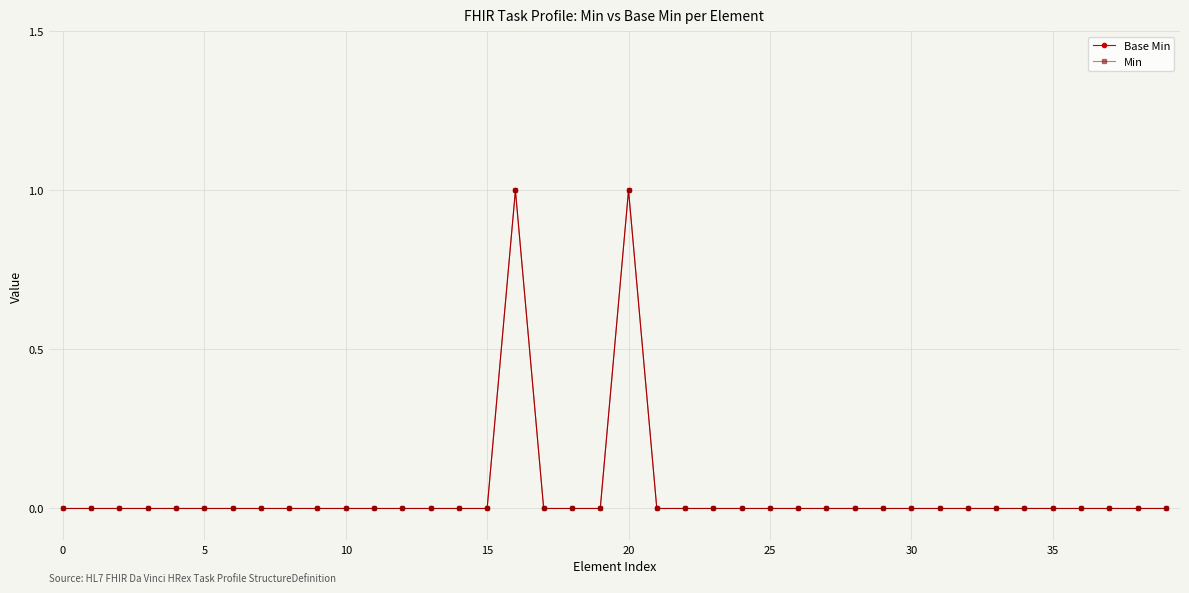

Does the chart have visible grid lines?

Yes